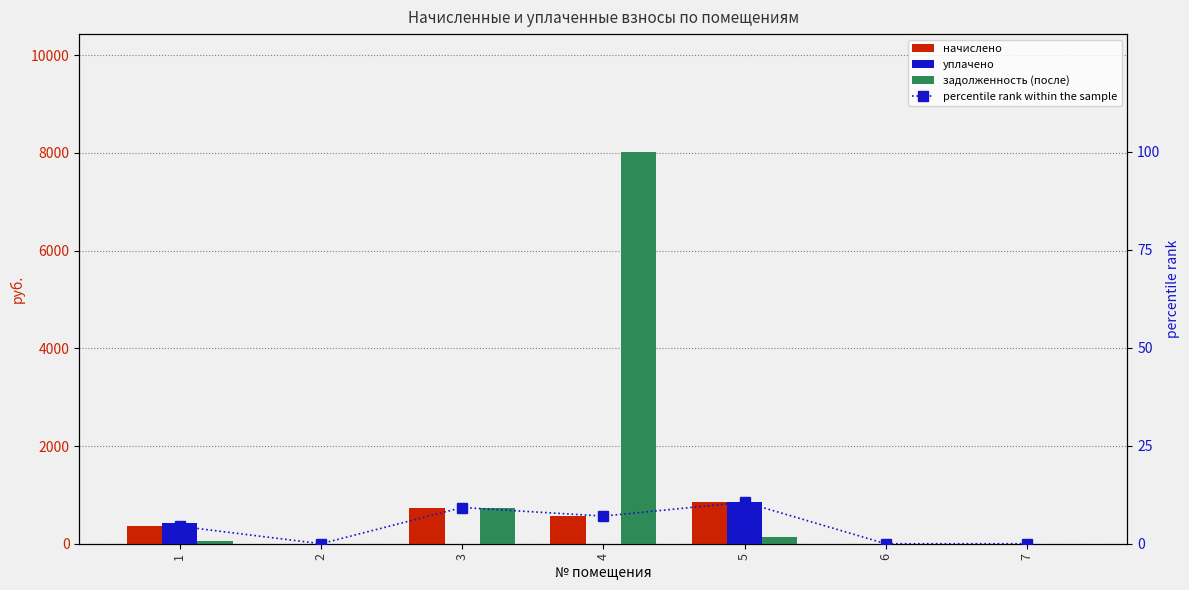

Does the chart contain stacked bars?

No